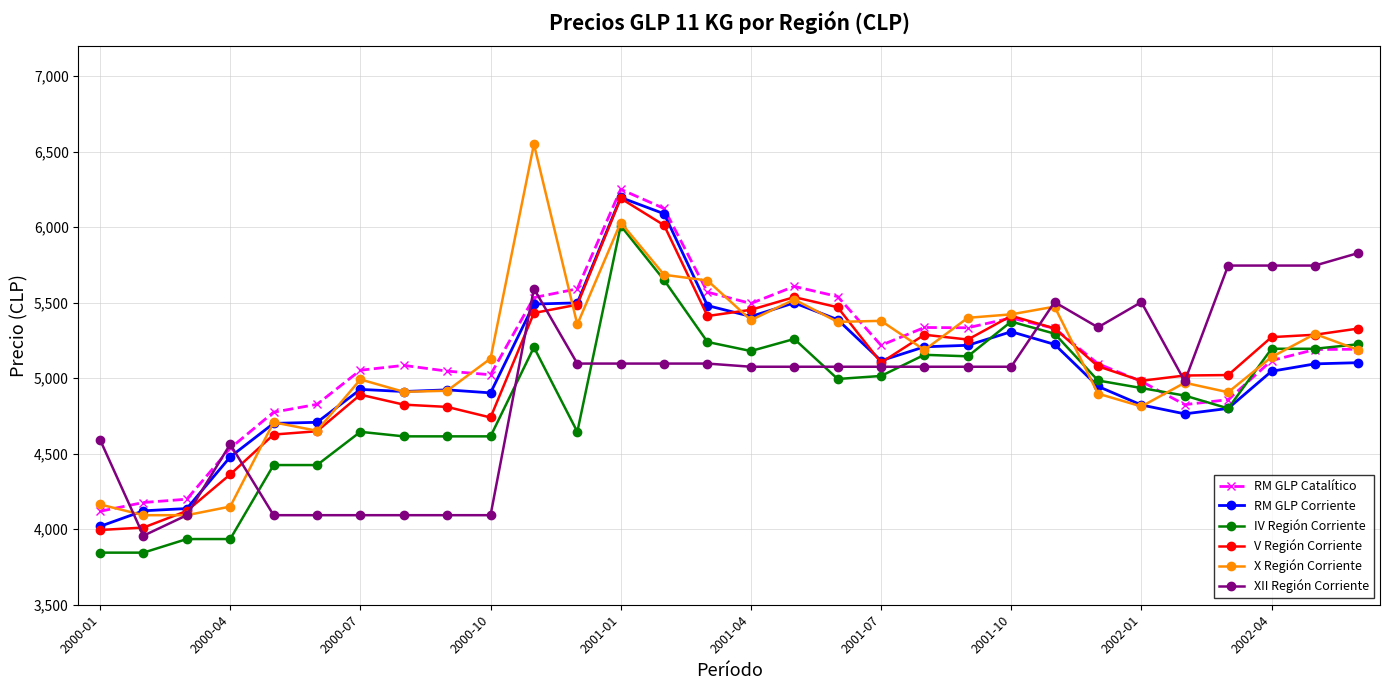

Is this an area chart (filled region under the line)?

No